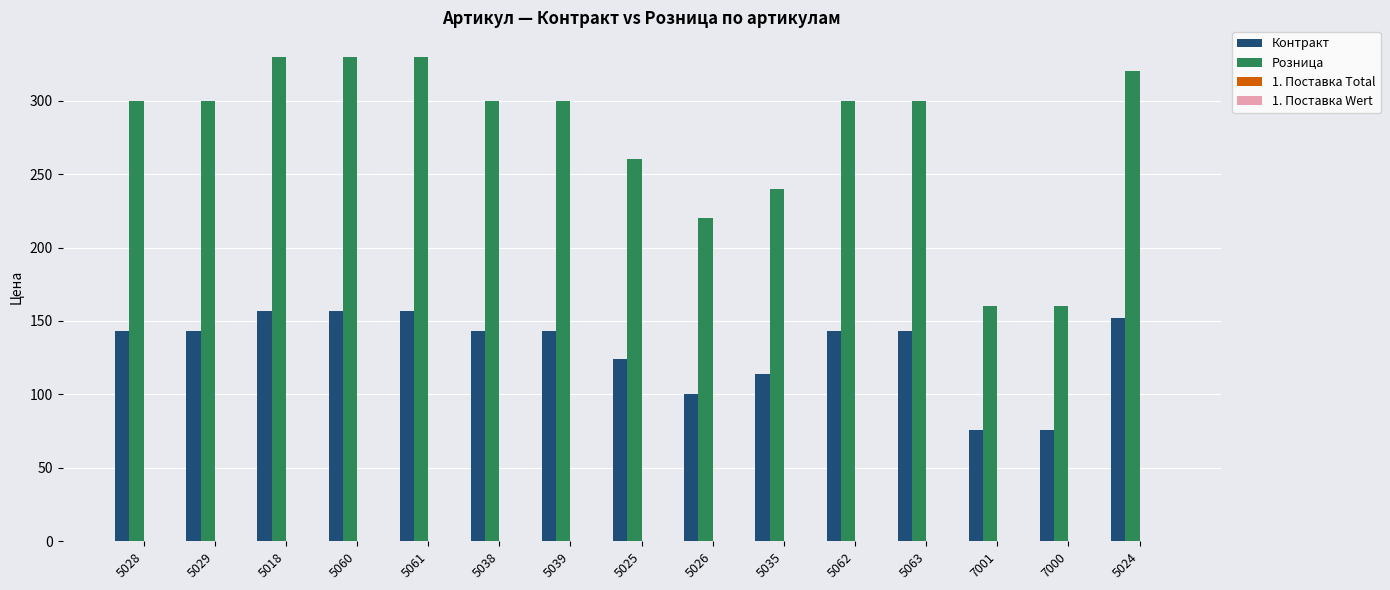

What is the highest value of the Контракт series?

157